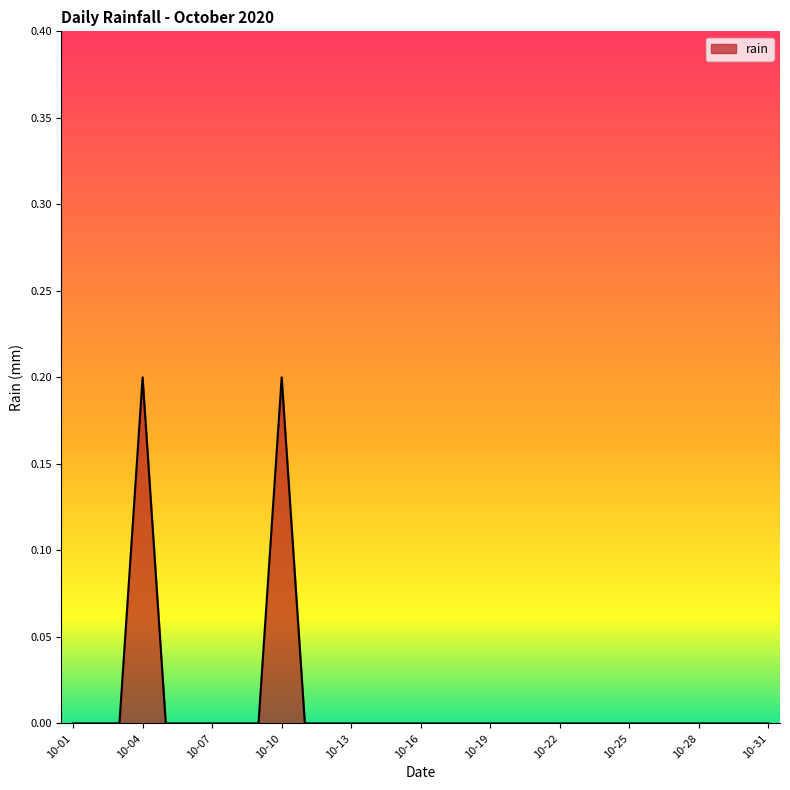

Does the chart have visible grid lines?

No